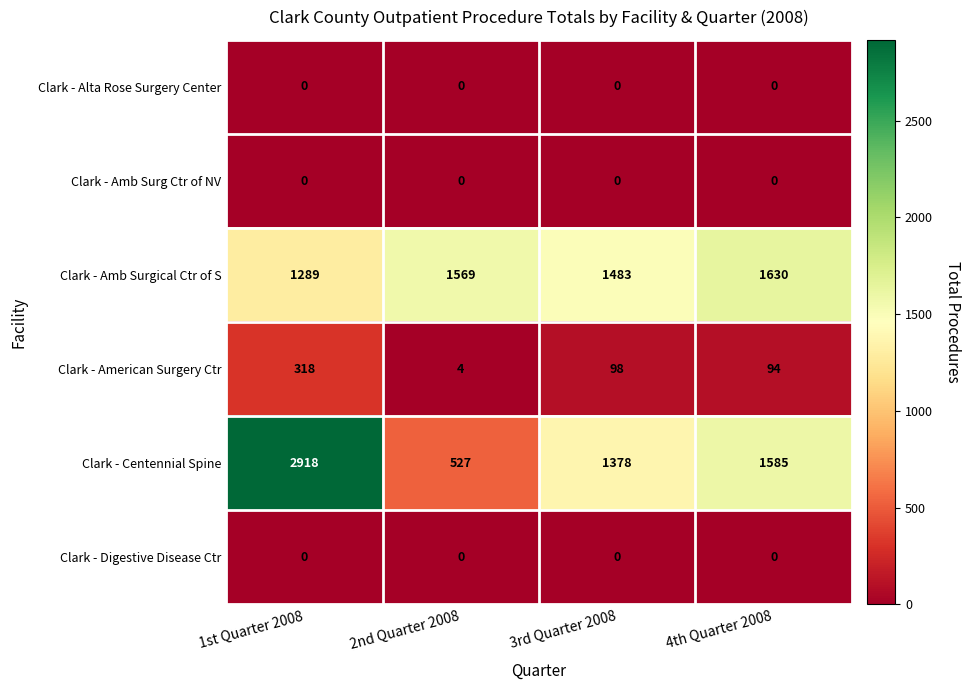

Which label corresponds to the largest value in the chart?

1st Quarter 2008